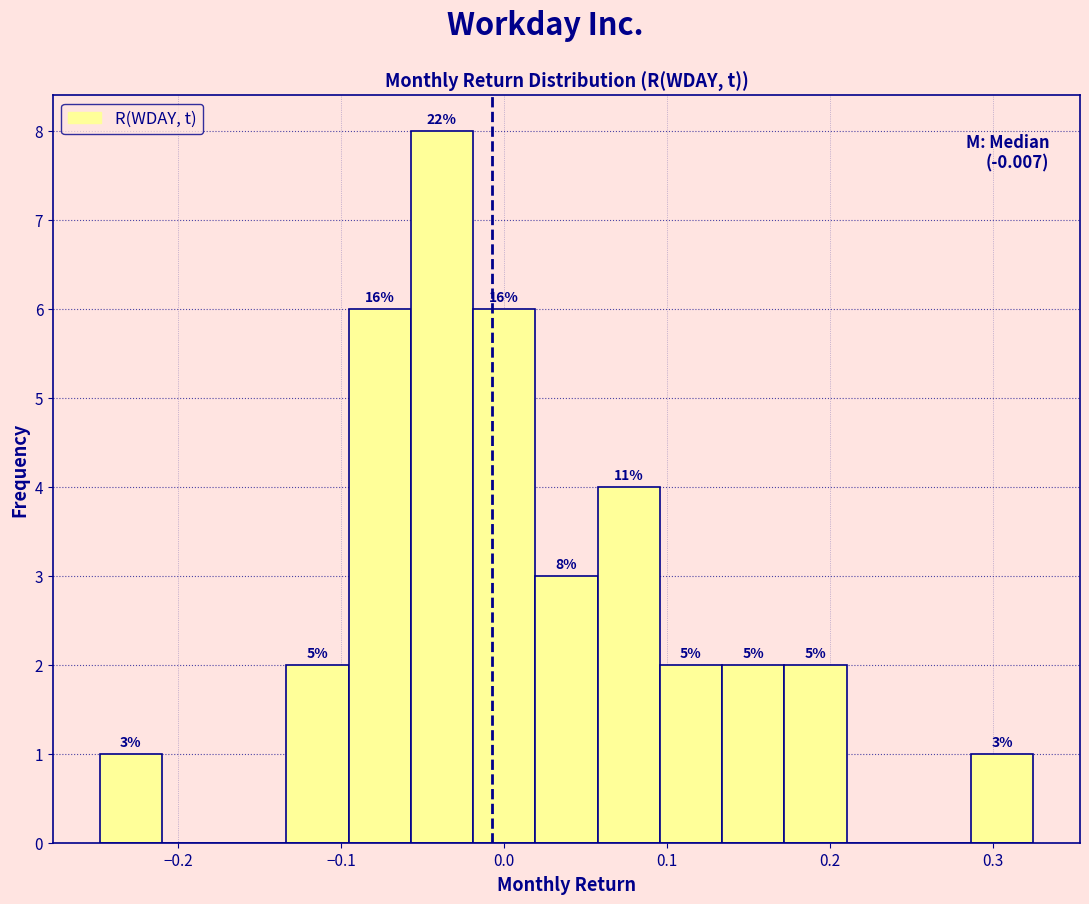

Read against the x-axis, roughly where is the centre of the tallest bar?

-0.04